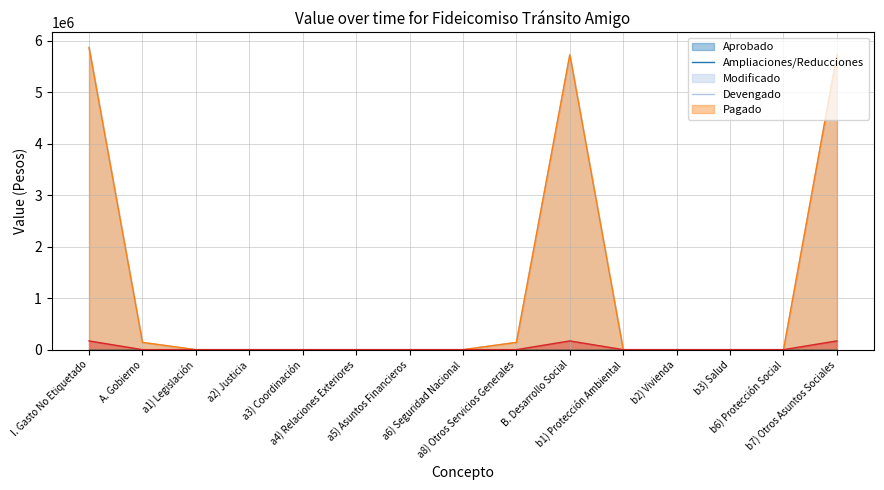

How many interior local peaks does the Modificado series have?

1